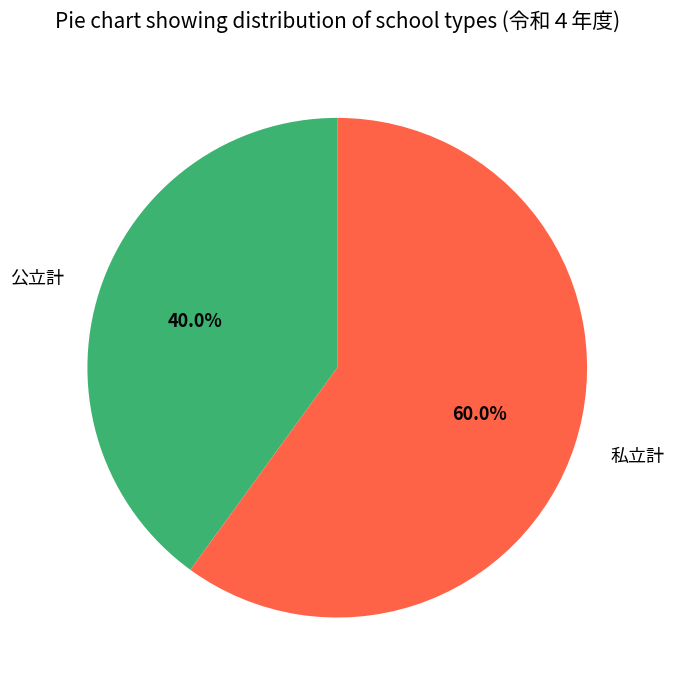

Do 私立計 and 公立計 together represent more than half of the pie?

Yes